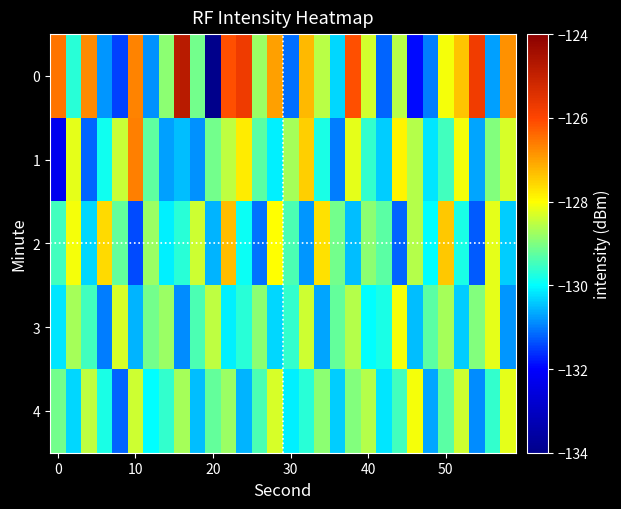

How many distinct data groups are displayed?

5